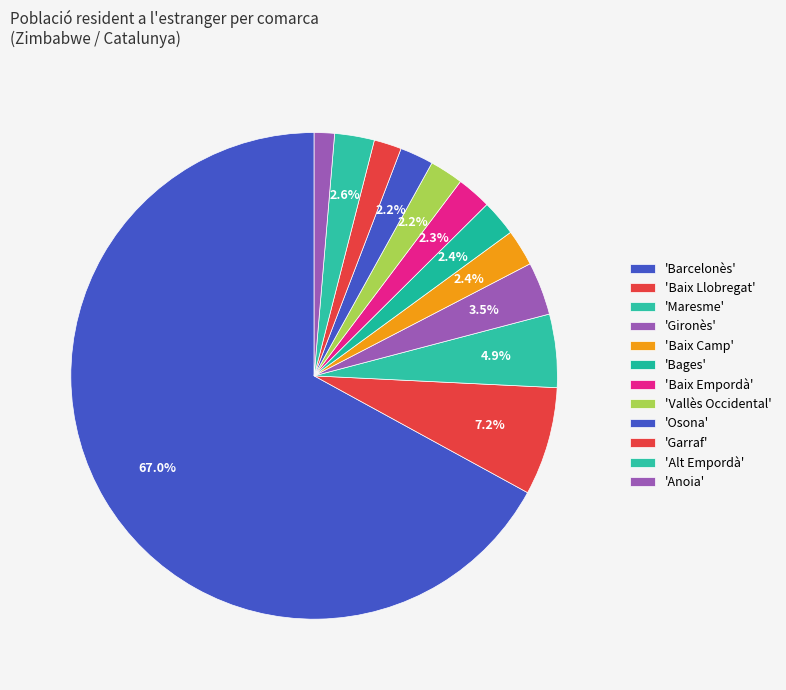

How many slices are in this pie chart?

12